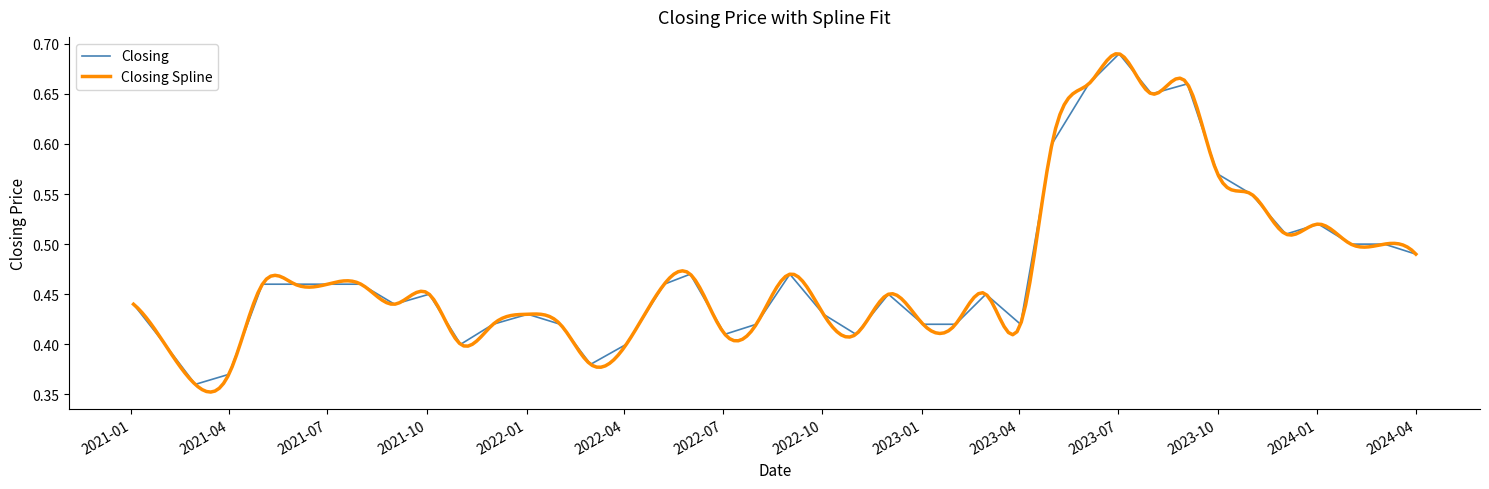

What is the minimum value for Closing?

0.4